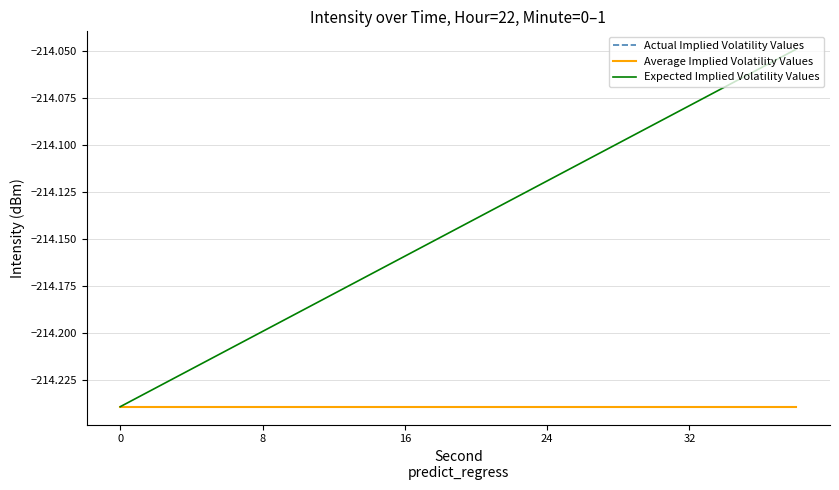

Does the chart have visible grid lines?

Yes